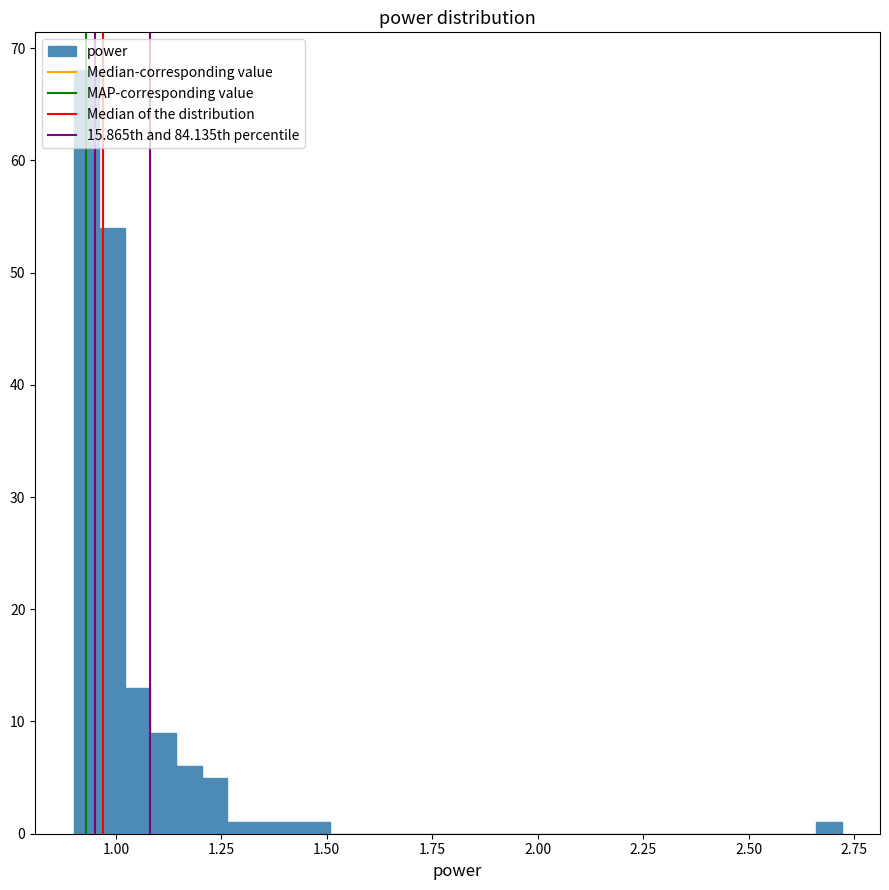

Around what value on the x-axis is the tallest bar? Give the approximate position of its centre, as read against the axis.

0.95